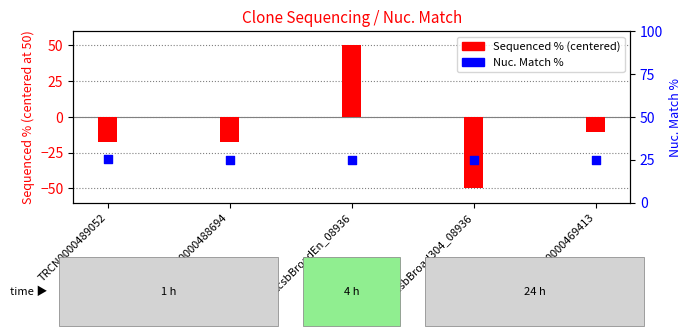

Which series has the widest spread of Y values?

Sequenced %